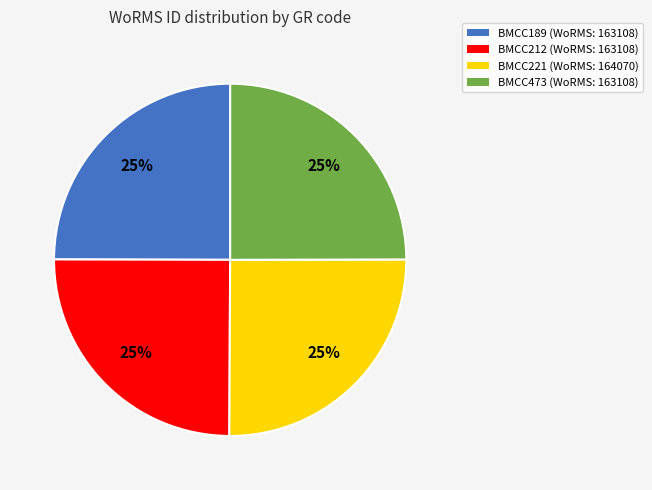

To the nearest percent, what is the combined percentage of BMCC189 (WoRMS: 163108) and BMCC221 (WoRMS: 164070)?

50%